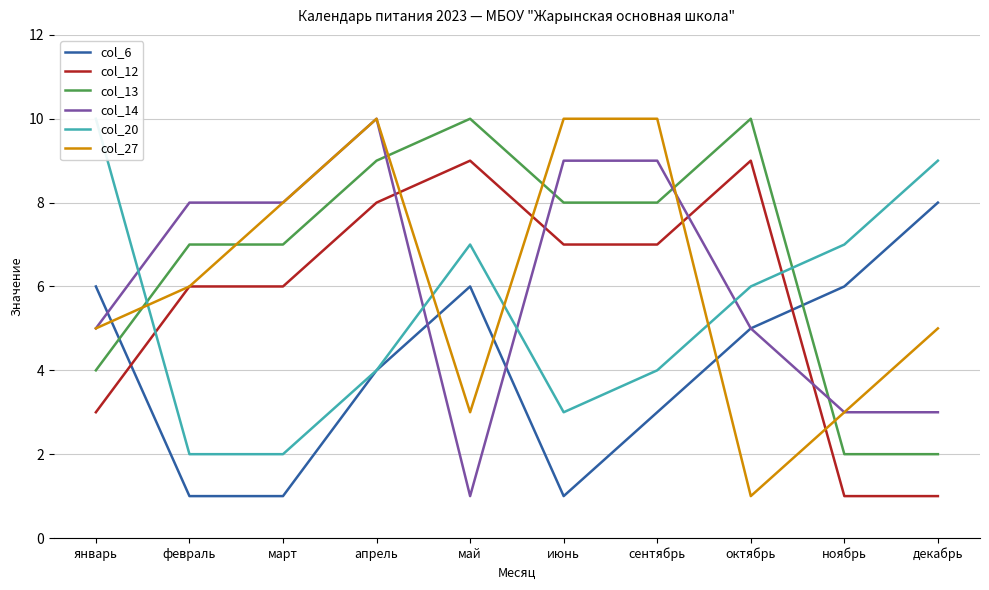

Is the value of col_20 at сентябрь greater than the value of col_12 at октябрь?

No